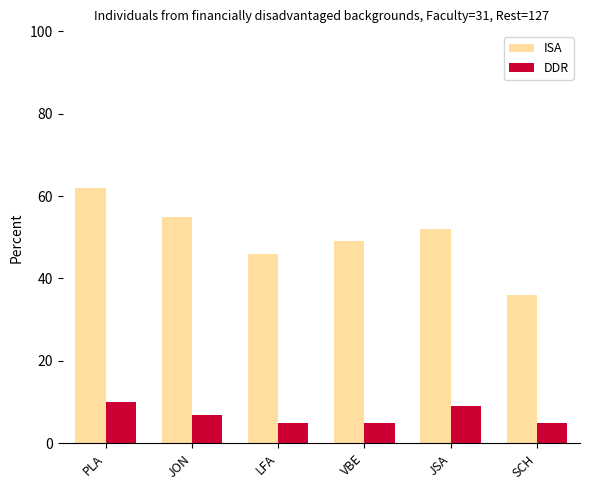

What is the sum of all ISA values?

300